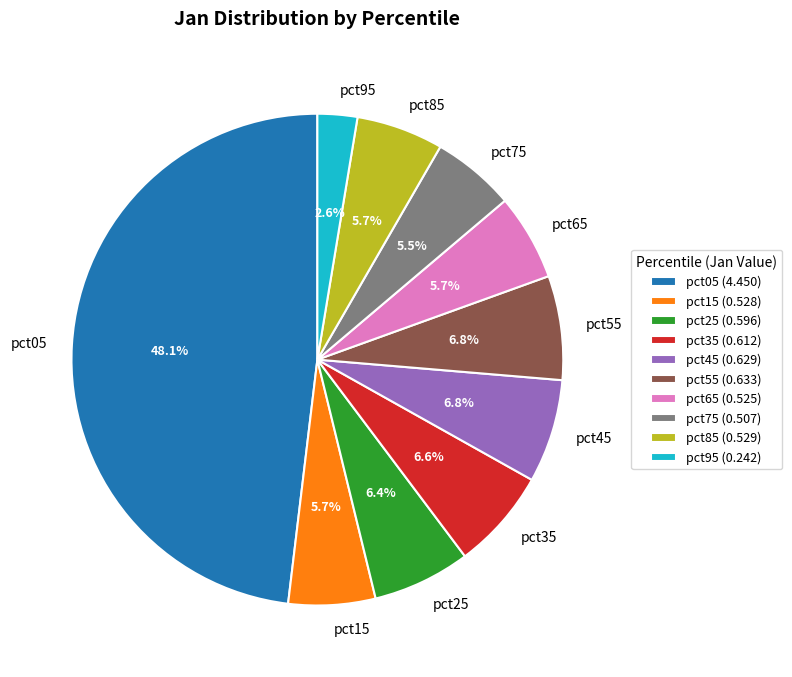

What is the total percentage of pct75 and pct25?

11.9%